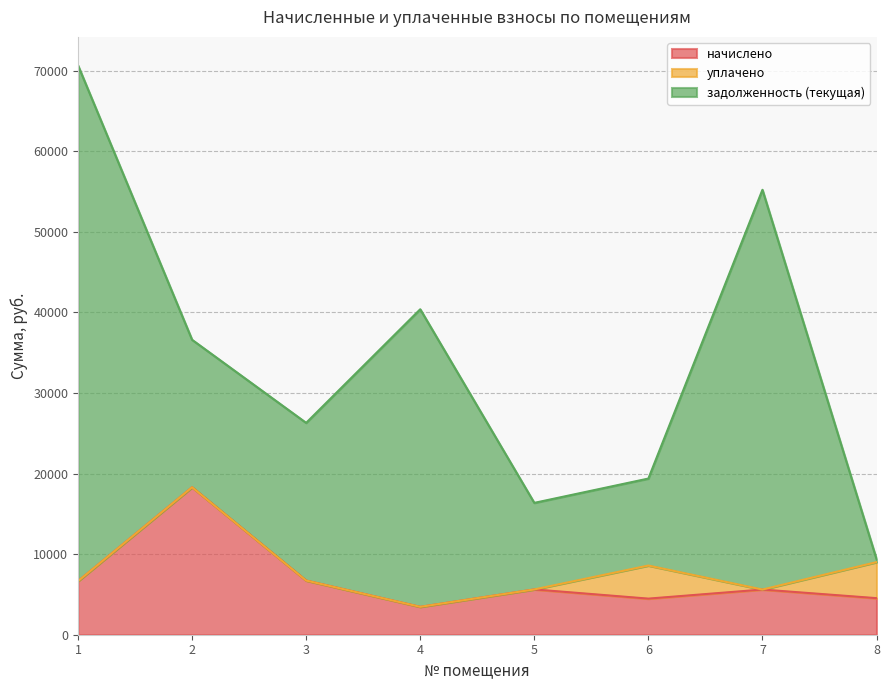

At which category does задолженность (текущая) reach its first local peak?

4